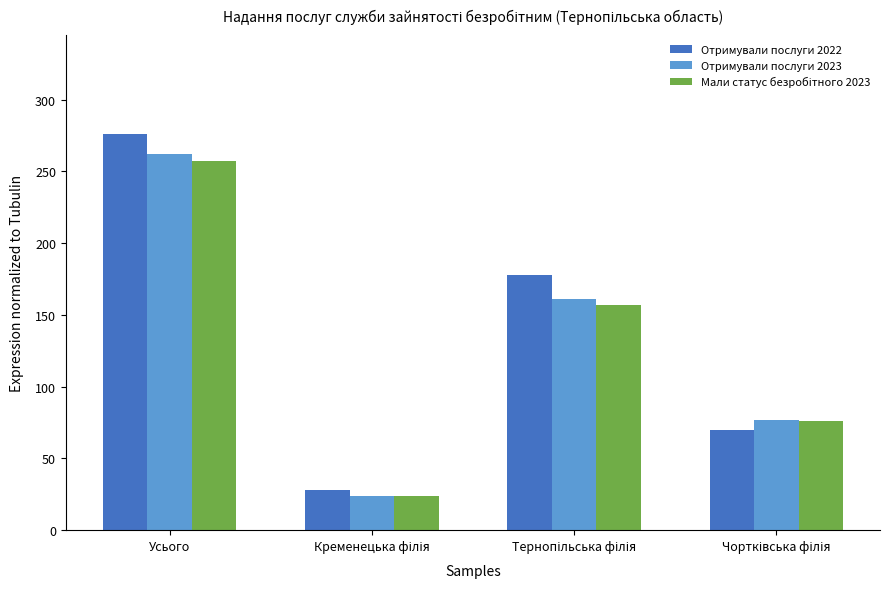

What is the difference between the maximum and minimum values in the Отримували послуги 2023 series?

238